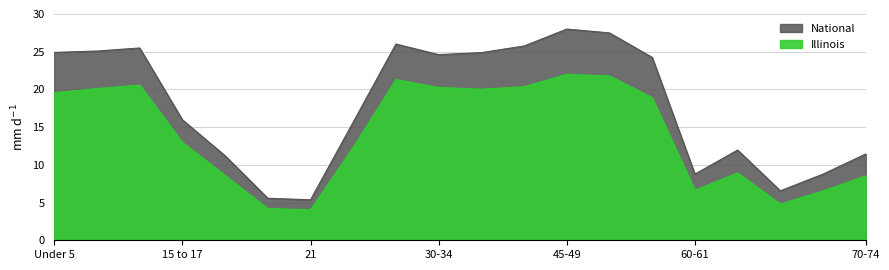

Between 20 and 35-39, which series saw the biggest shift?

National